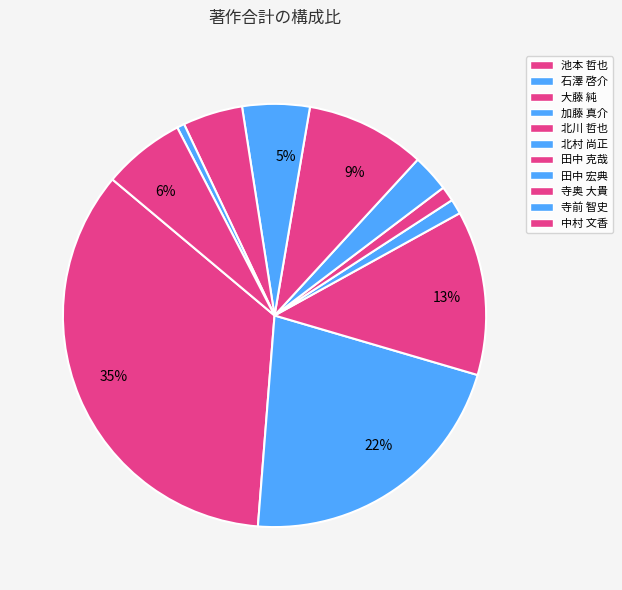

Which category has the biggest portion of the pie?

池本 哲也